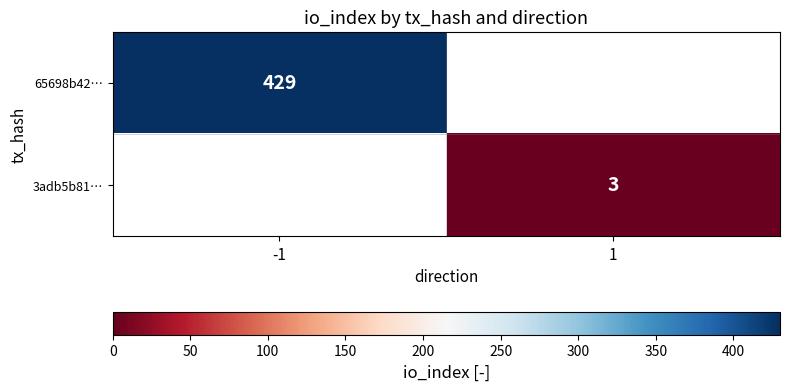

The value of 65698b42… at -1 is 164. True or false?

False